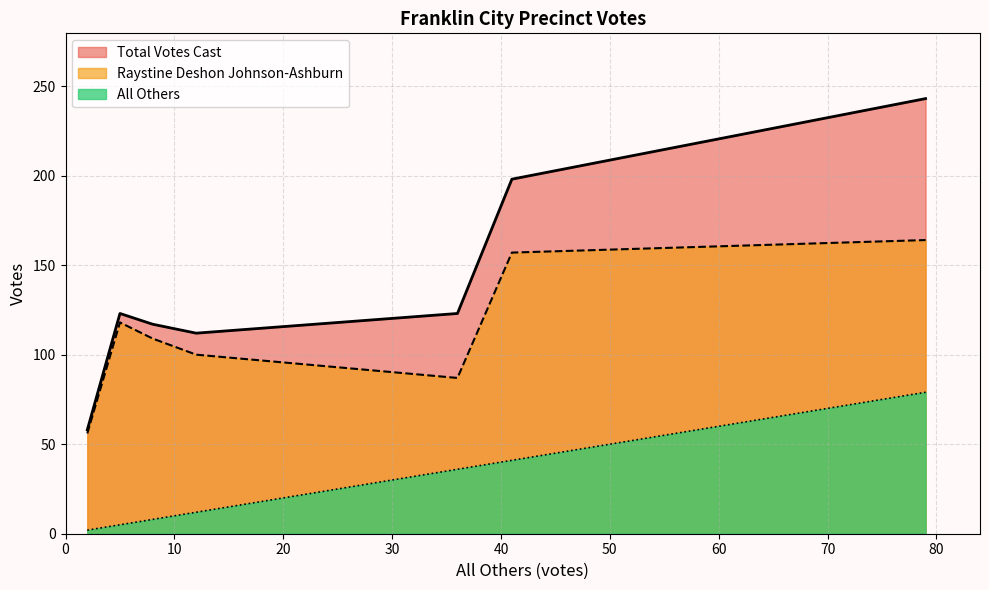

What is the highest value of the Total Votes Cast series?

243